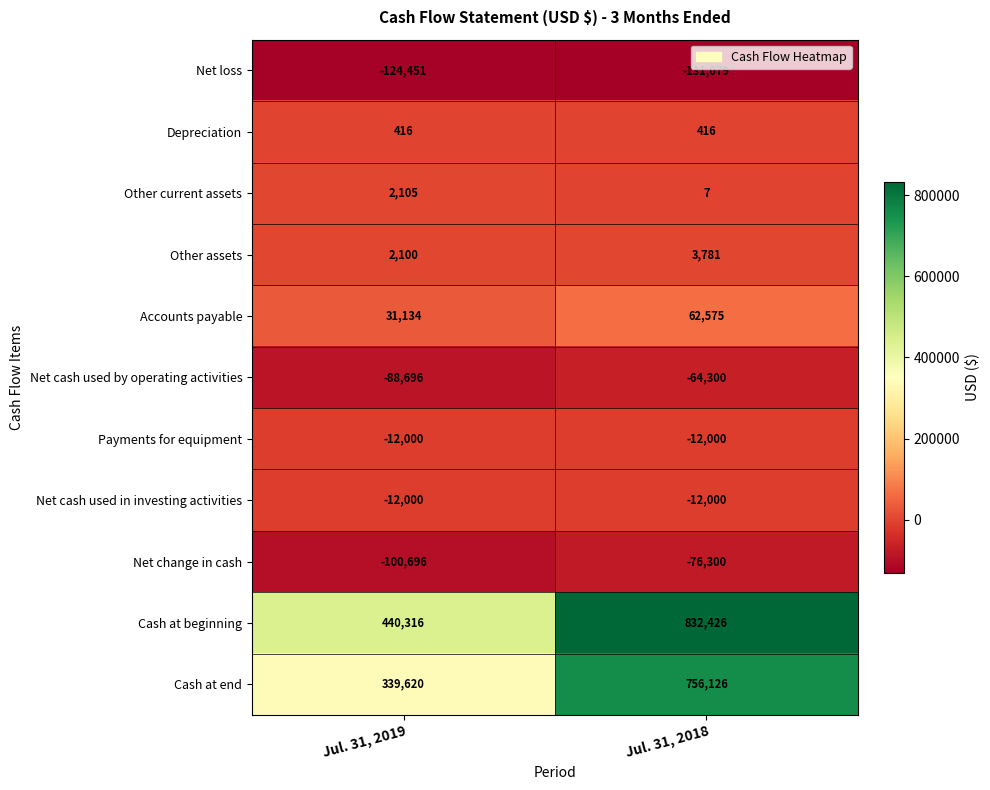

Reading left to right, list all the values displayed in this chart.

Net loss: Jul. 31, 2019=-124451	Jul. 31, 2018=-131079
Depreciation: Jul. 31, 2019=416	Jul. 31, 2018=416
Other current assets: Jul. 31, 2019=2105	Jul. 31, 2018=7
Other assets: Jul. 31, 2019=2100	Jul. 31, 2018=3781
Accounts payable: Jul. 31, 2019=31134	Jul. 31, 2018=62575
Net cash used by operating activities: Jul. 31, 2019=-88696	Jul. 31, 2018=-64300
Payments for equipment: Jul. 31, 2019=-12000	Jul. 31, 2018=-12000
Net cash used in investing activities: Jul. 31, 2019=-12000	Jul. 31, 2018=-12000
Net change in cash: Jul. 31, 2019=-100696	Jul. 31, 2018=-76300
Cash at beginning: Jul. 31, 2019=440316	Jul. 31, 2018=832426
Cash at end: Jul. 31, 2019=339620	Jul. 31, 2018=756126